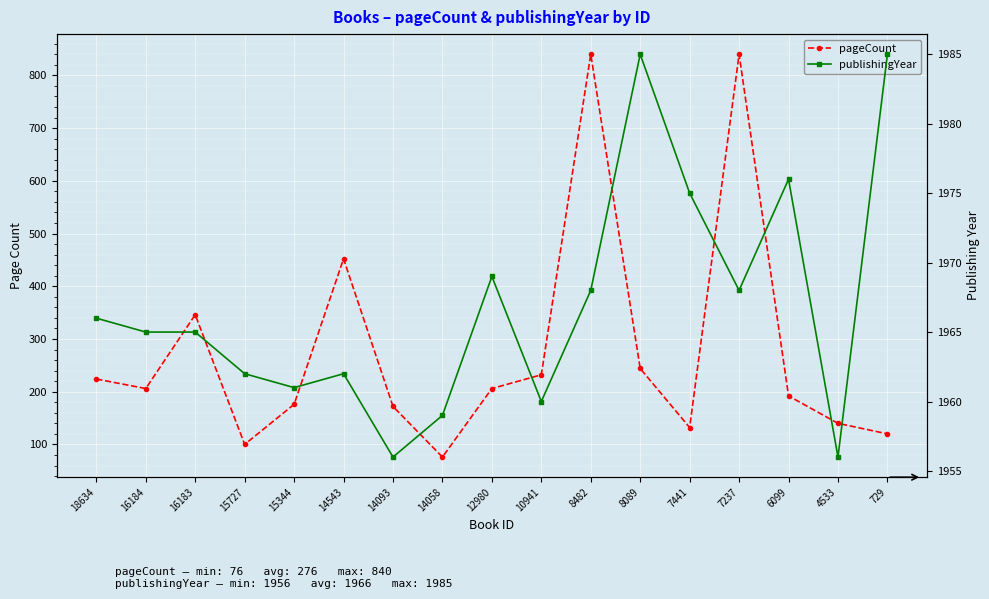

How many lines are shown in the chart?

2